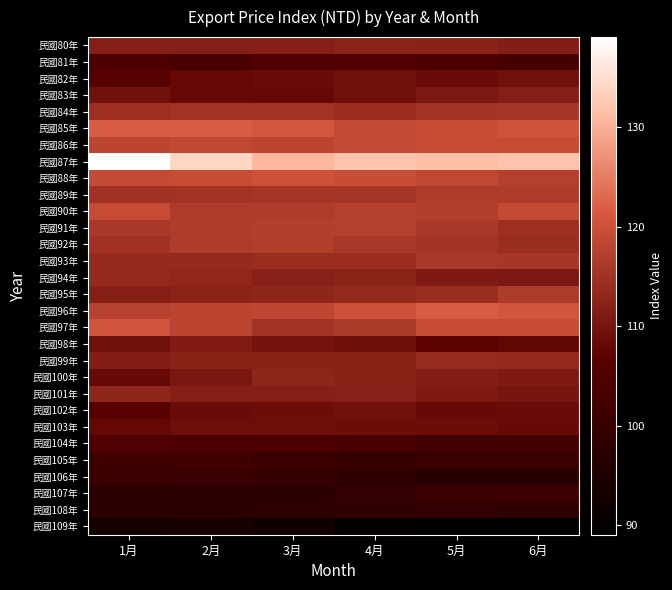

At 3月, list the series in order from largest to smallest.

民國87年, 民國85年, 民國88年, 民國96年, 民國86年, 民國91年, 民國92年, 民國90年, 民國89年, 民國97年, 民國84年, 民國93年, 民國95年, 民國100年, 民國99年, 民國94年, 民國101年, 民國80年, 民國98年, 民國103年, 民國102年, 民國82年, 民國83年, 民國81年, 民國104年, 民國105年, 民國106年, 民國108年, 民國107年, 民國109年